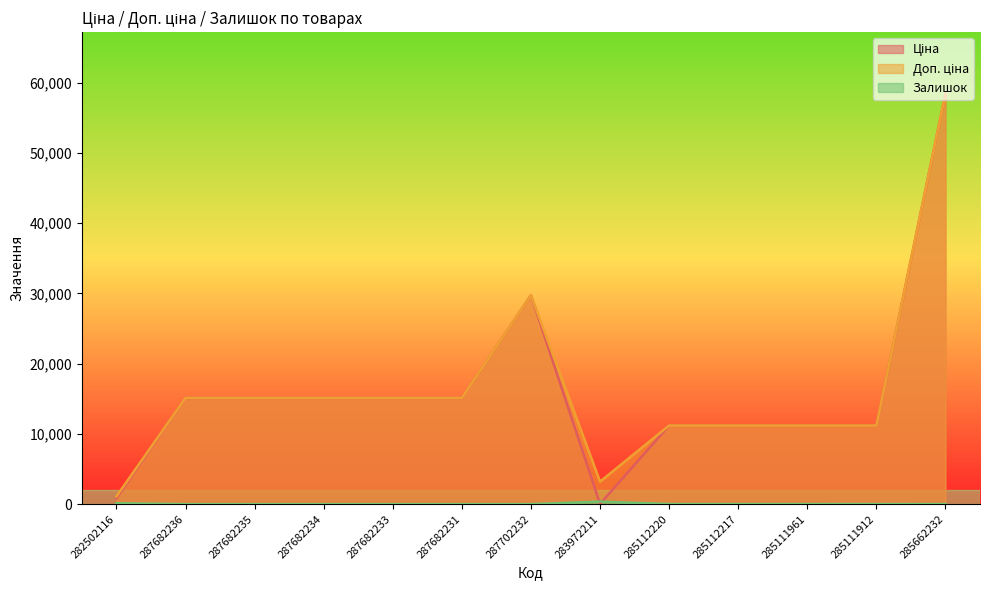

Which category has the lowest value in the Доп. ціна series?

282502116